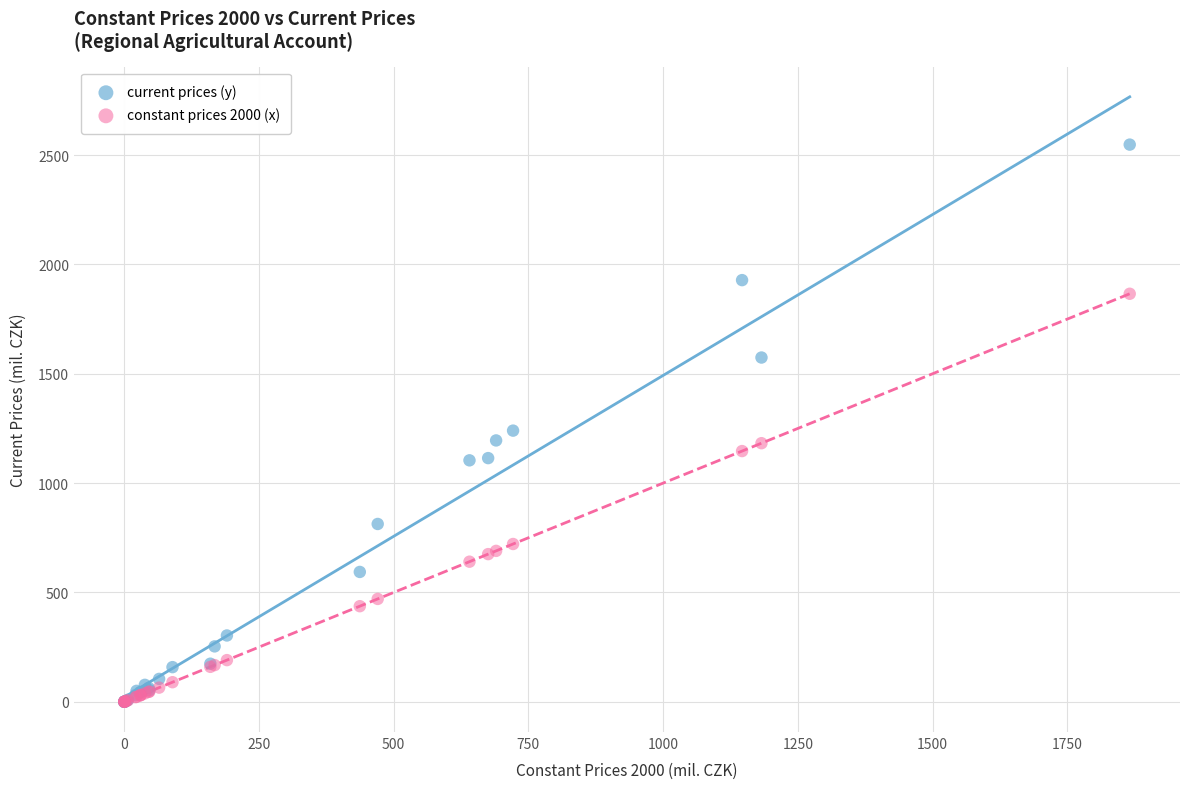

In the constant prices 2000 (x) series, what Y value is closest to 932?

721.5